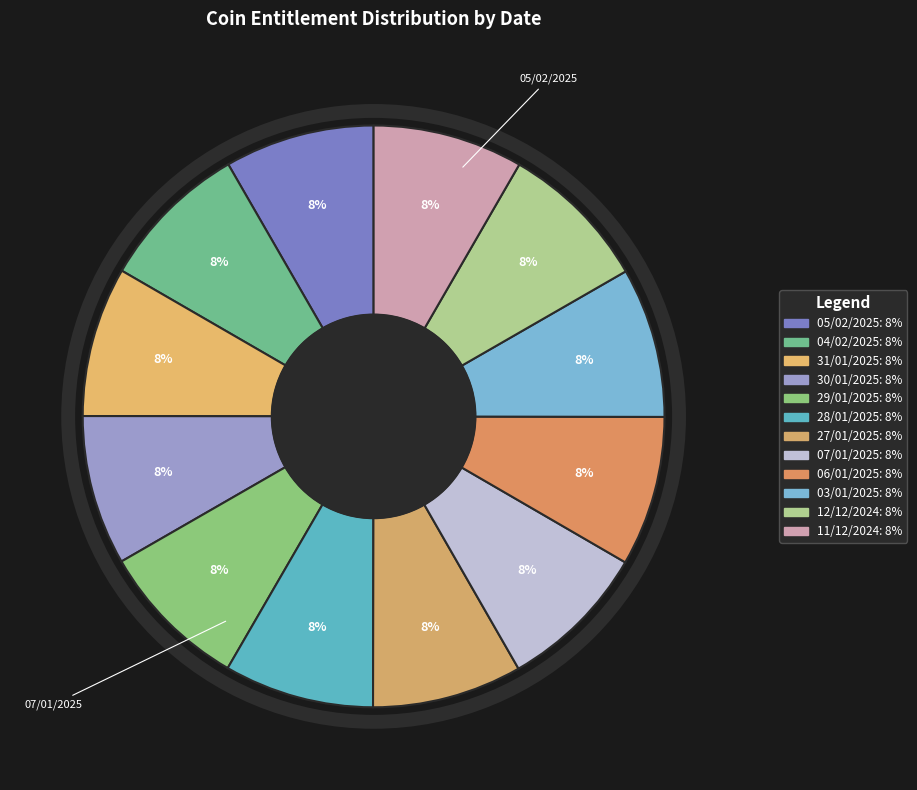

Is there any slice that represents more than half of the pie?

No